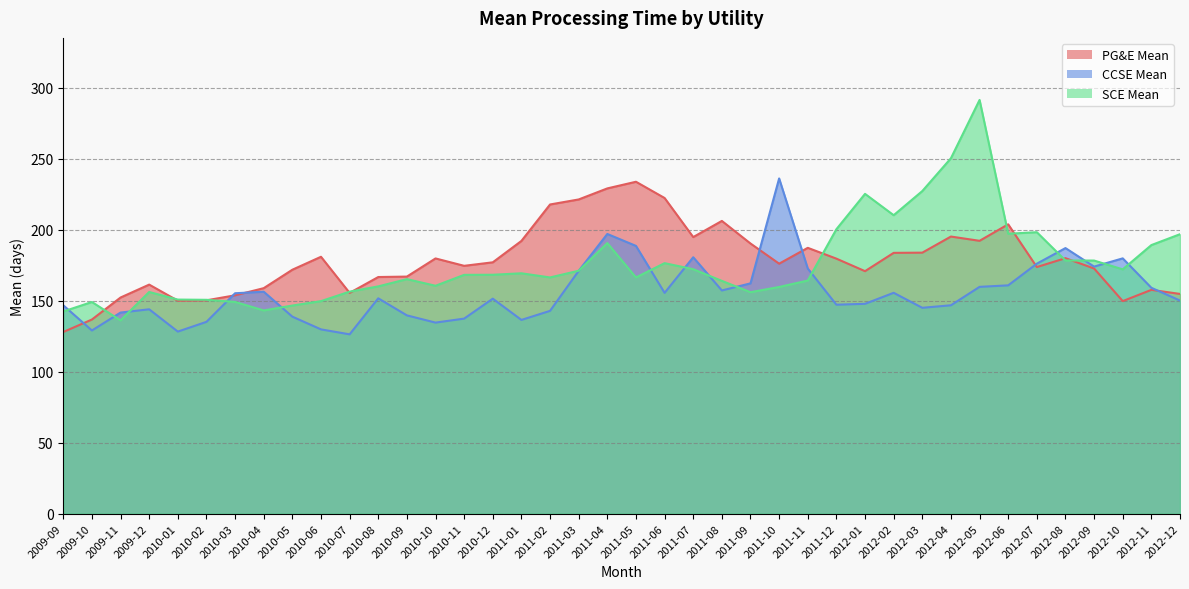

Between 2012-05 and 2012-10, which is larger?

2012-05